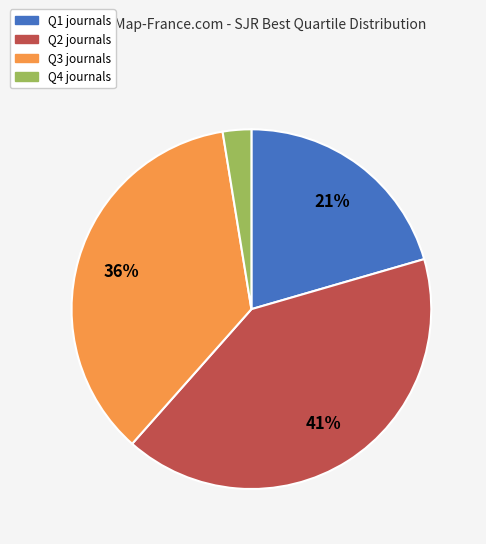

What is the smallest slice in the pie chart?

Q4